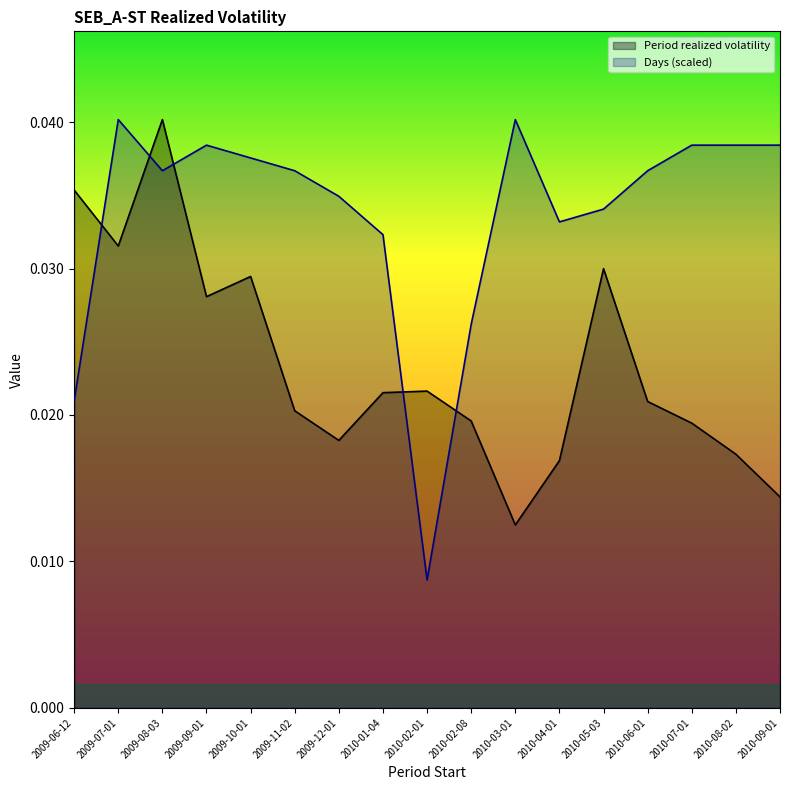

Which has a higher value, 2009-12-01 or 2009-08-03?

2009-08-03